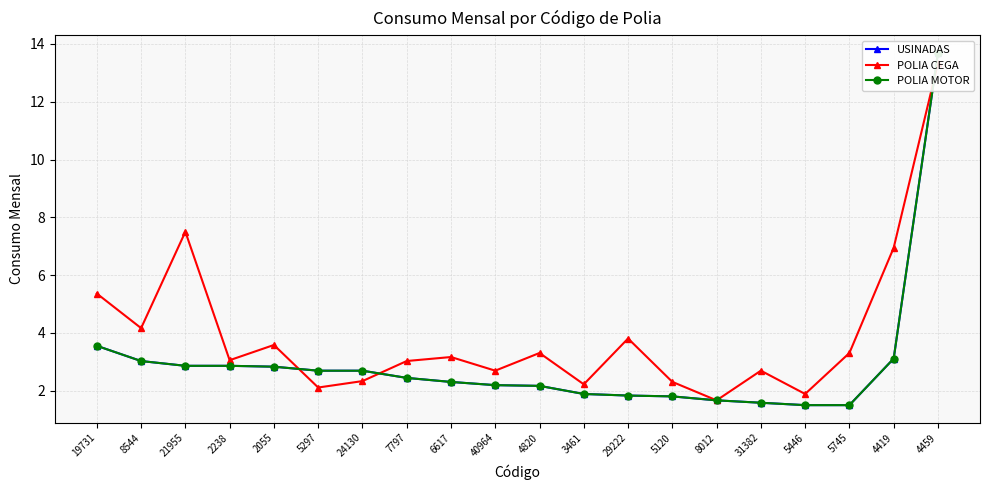

Is the value of POLIA CEGA at 5446 greater than the value of USINADAS at 19731?

No